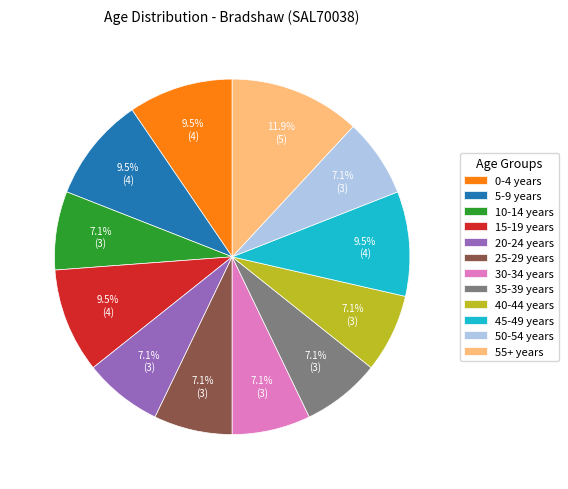

To the nearest percent, what is the difference between the largest and smallest slice percentages?

5%